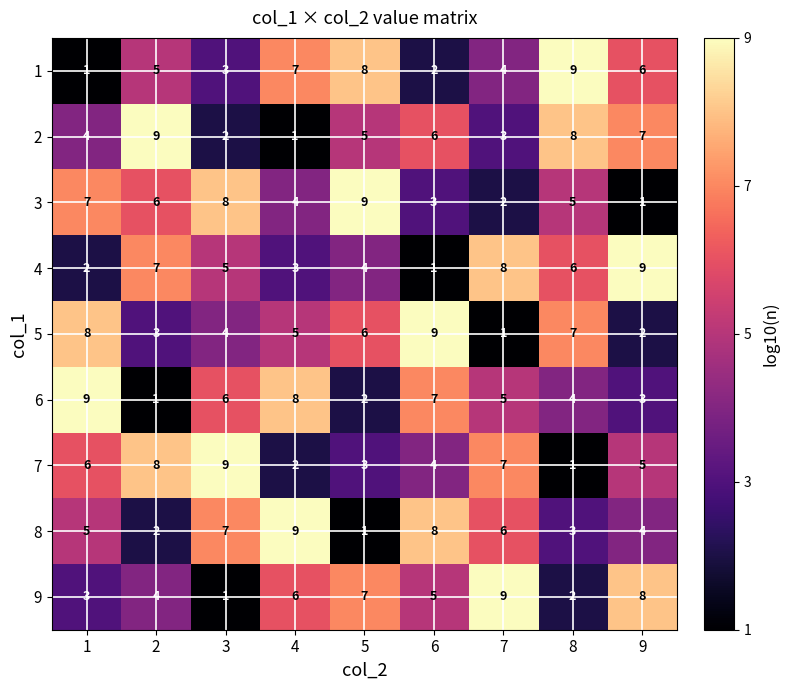

Count the 9 values in the range 3 to 7.

5